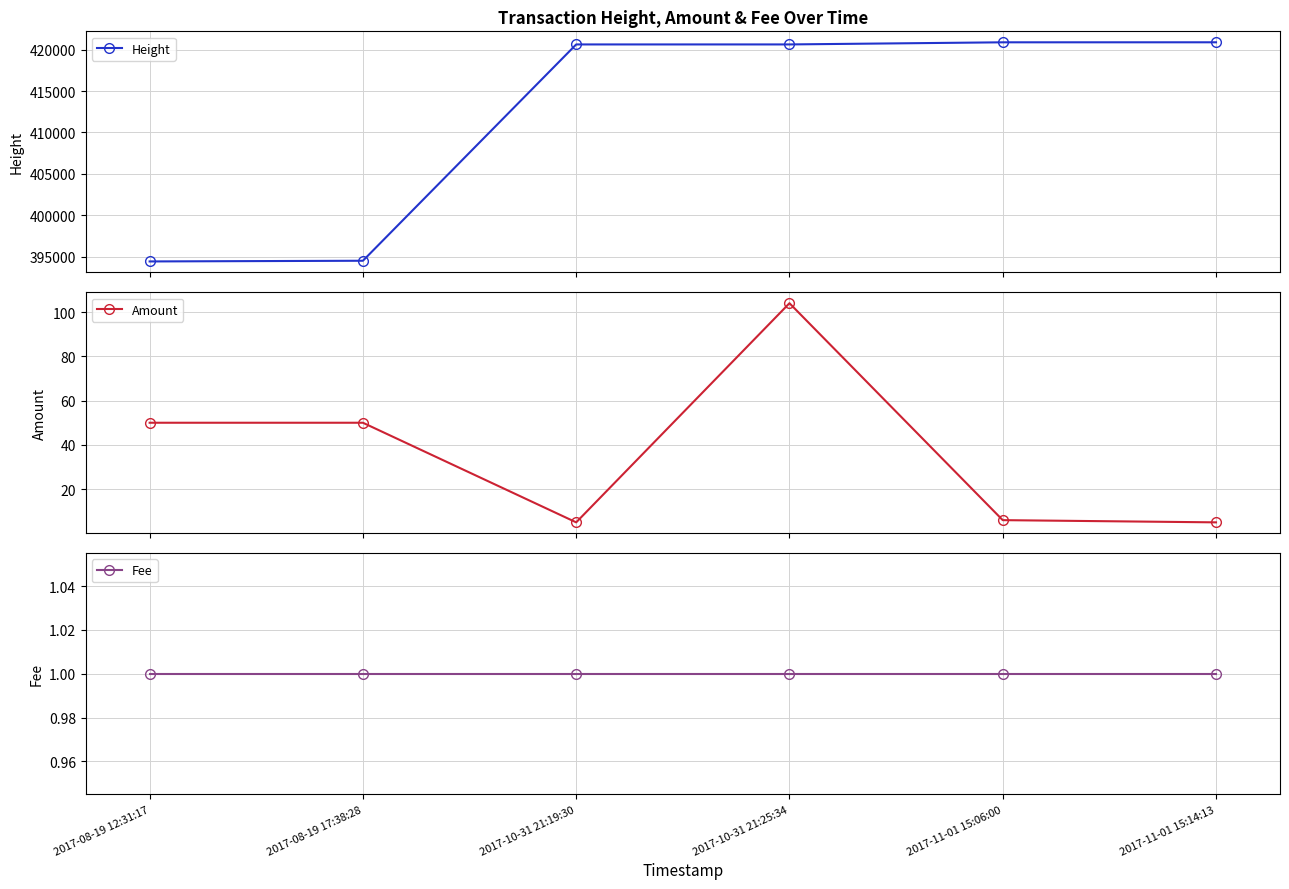

Is this an area chart (filled region under the line)?

No